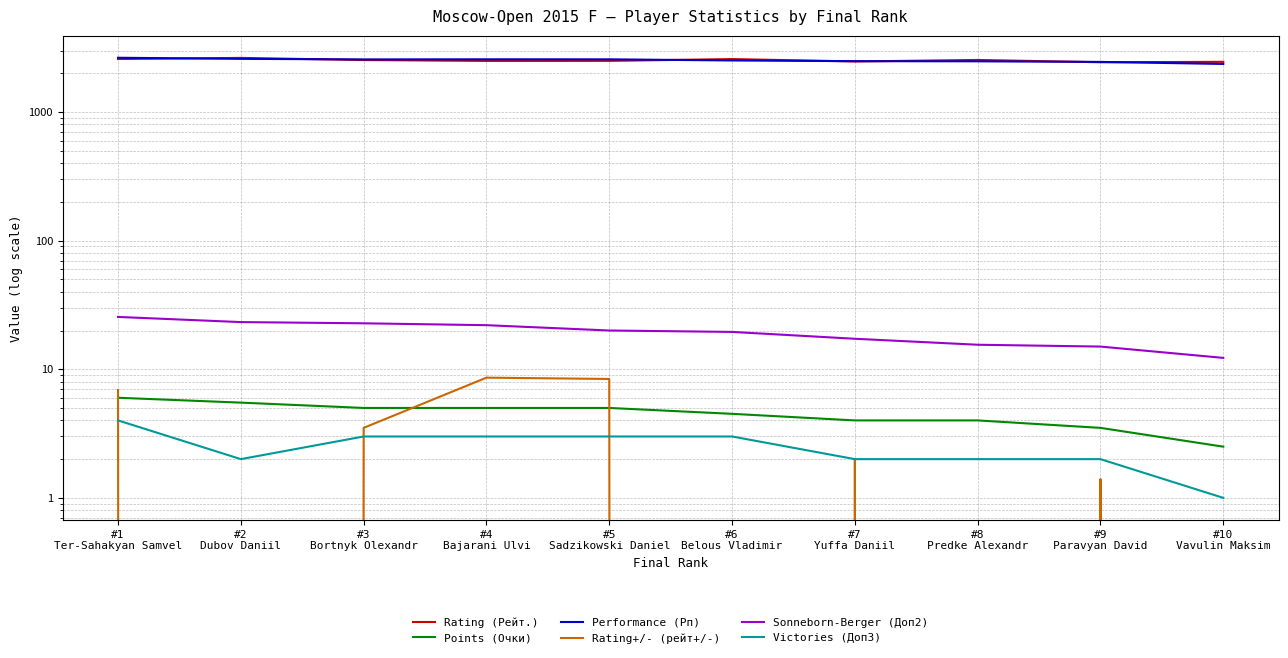

Does the chart display data point markers on the line(s)?

No